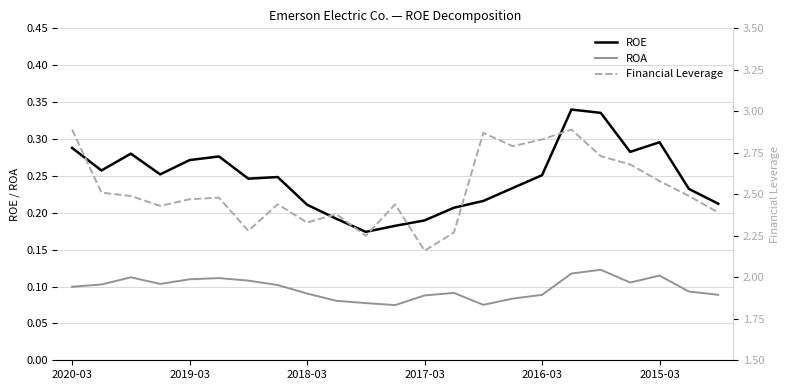

The value of ROE at 6 is 0.2. True or false?

True